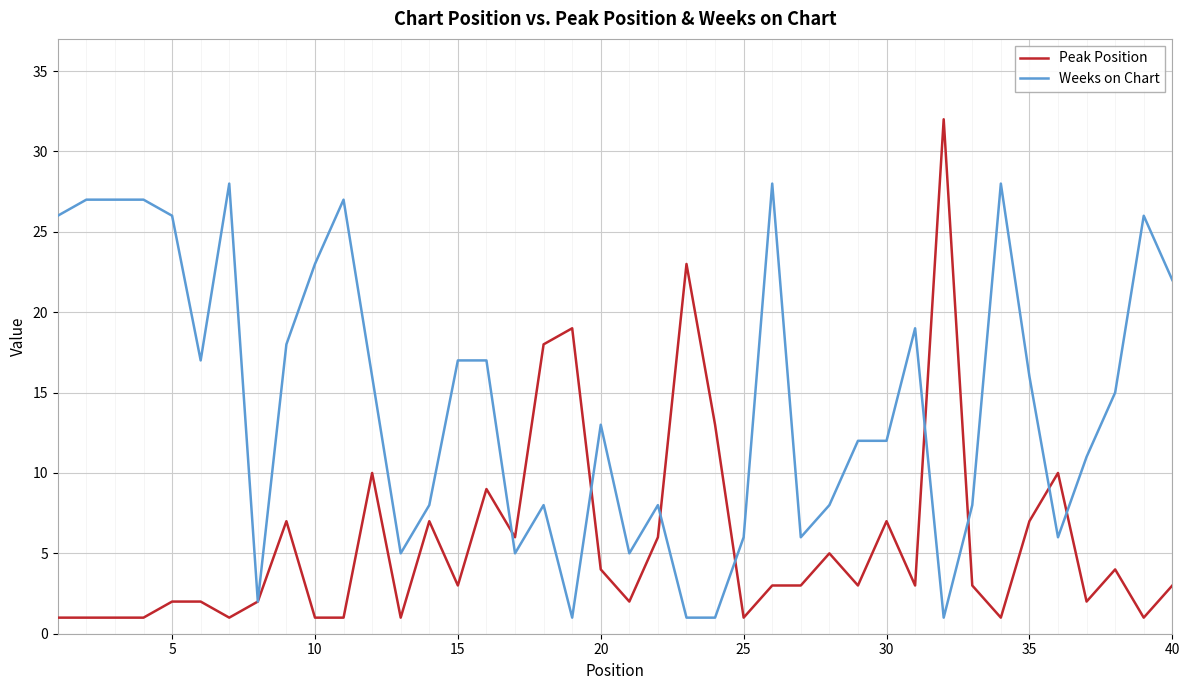

Which series has the widest spread of values?

Peak Position